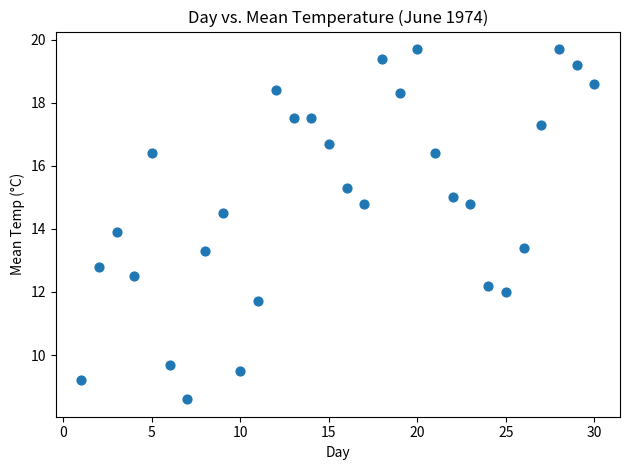

What is the range of X values (max minus min)?

29.0